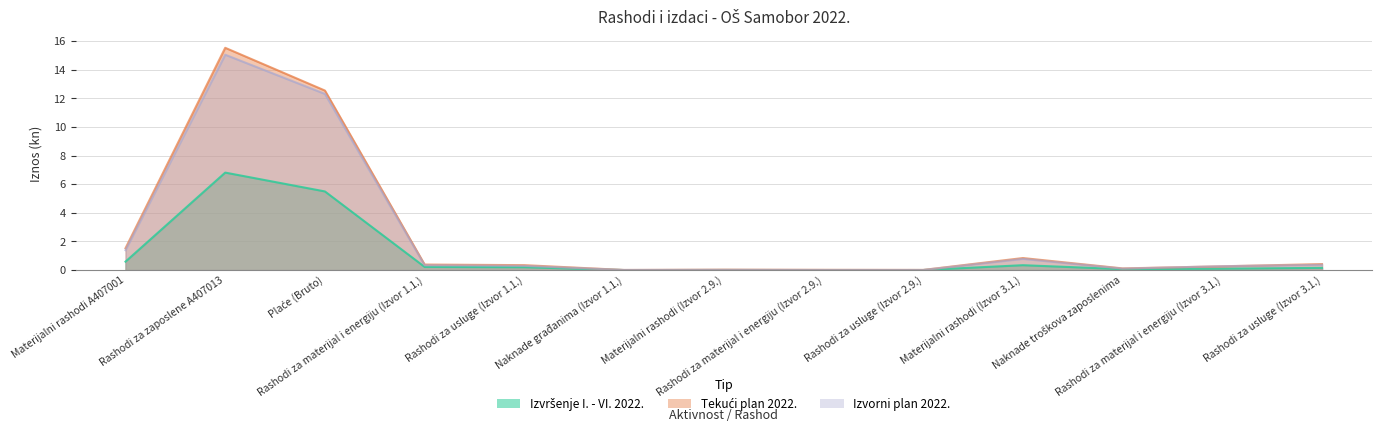

How many lines are shown in the chart?

3